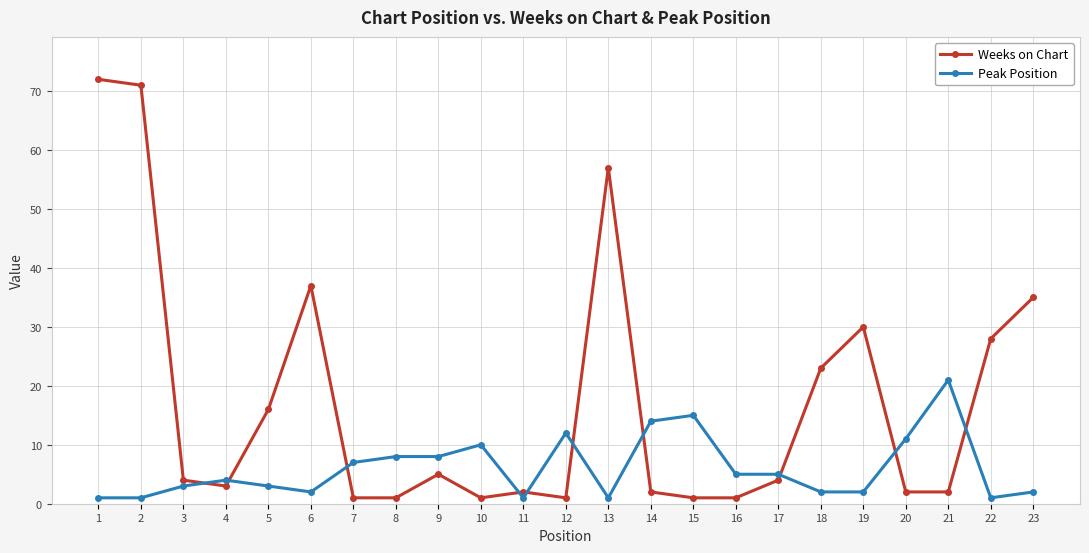

Reading left to right, list all the values displayed in this chart.

Weeks on Chart: 72	71	4	3	16	37	1	1	5	1	2	1	57	2	1	1	4	23	30	2	2	28	35
Peak Position: 1	1	3	4	3	2	7	8	8	10	1	12	1	14	15	5	5	2	2	11	21	1	2